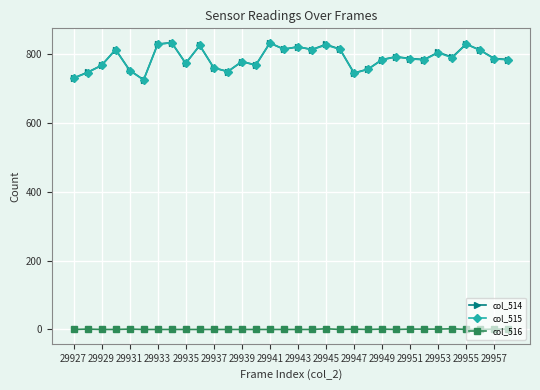

What are all the series names shown in the legend?

col_514, col_515, col_516